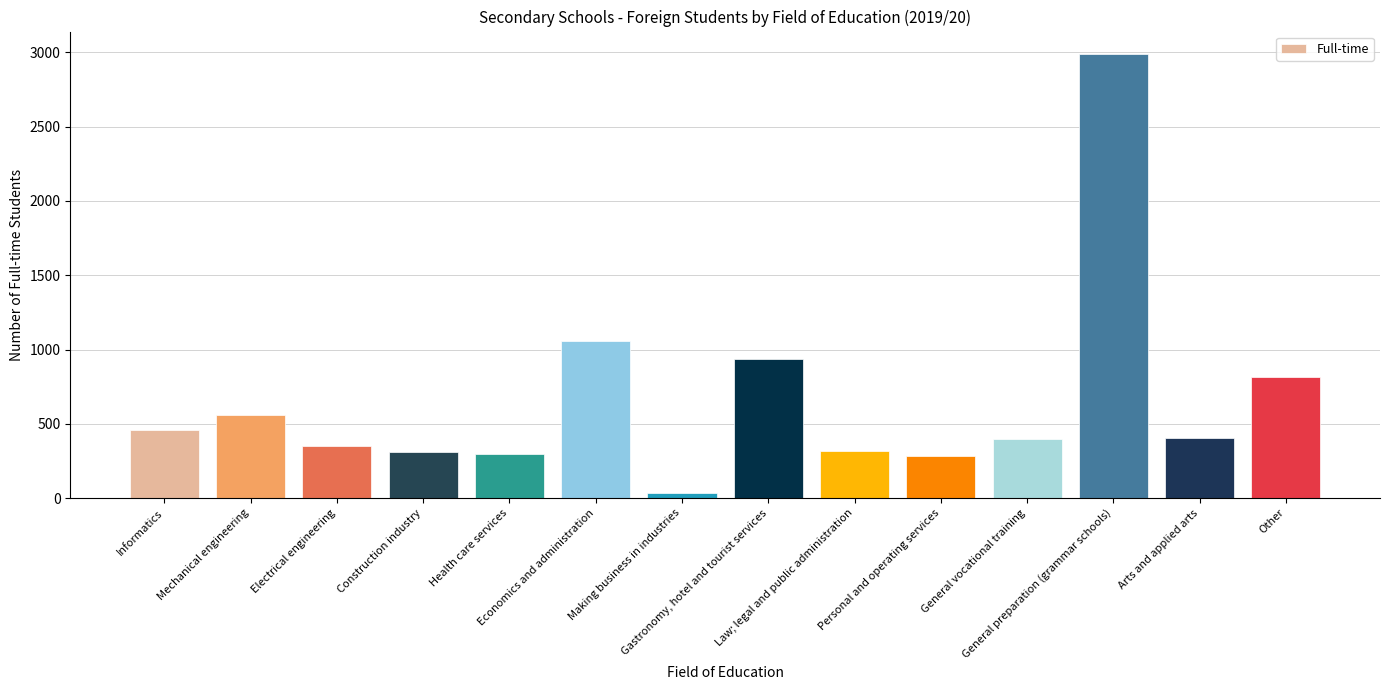

What position from the right is Electrical engineering?

12